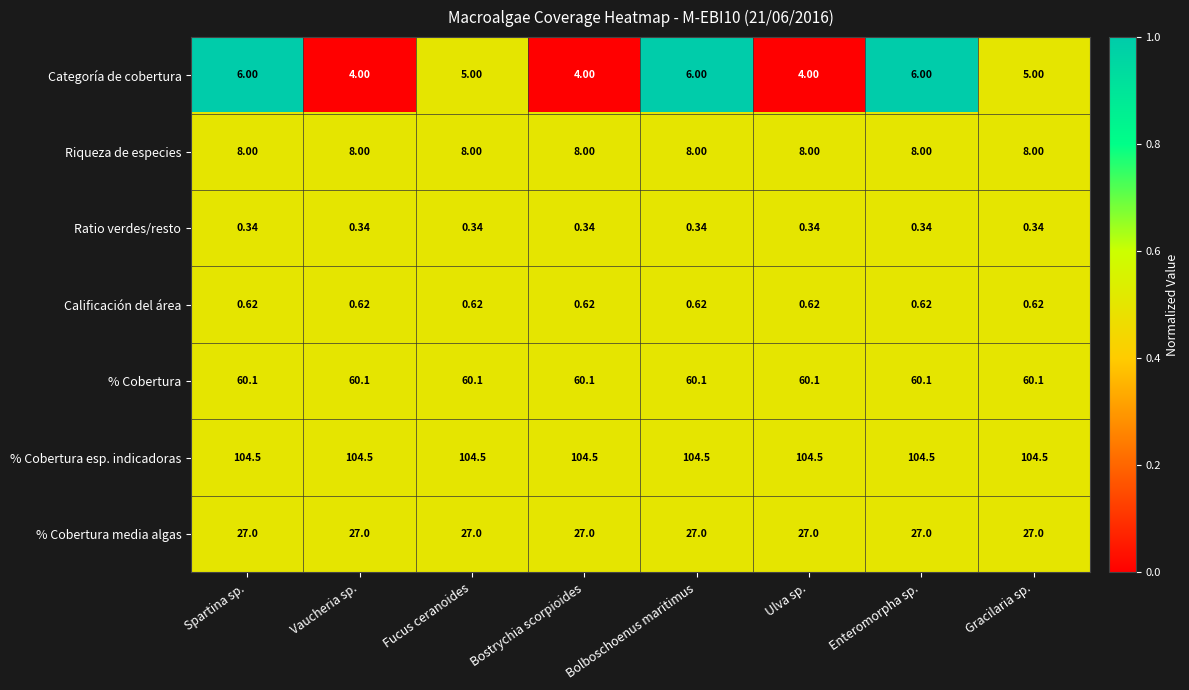

Rank the series by their maximum value, from lowest to highest.

Ratio verdes/resto, Calificación del área, Categoría de cobertura, Riqueza de especies, % Cobertura media algas, % Cobertura, % Cobertura esp. indicadoras